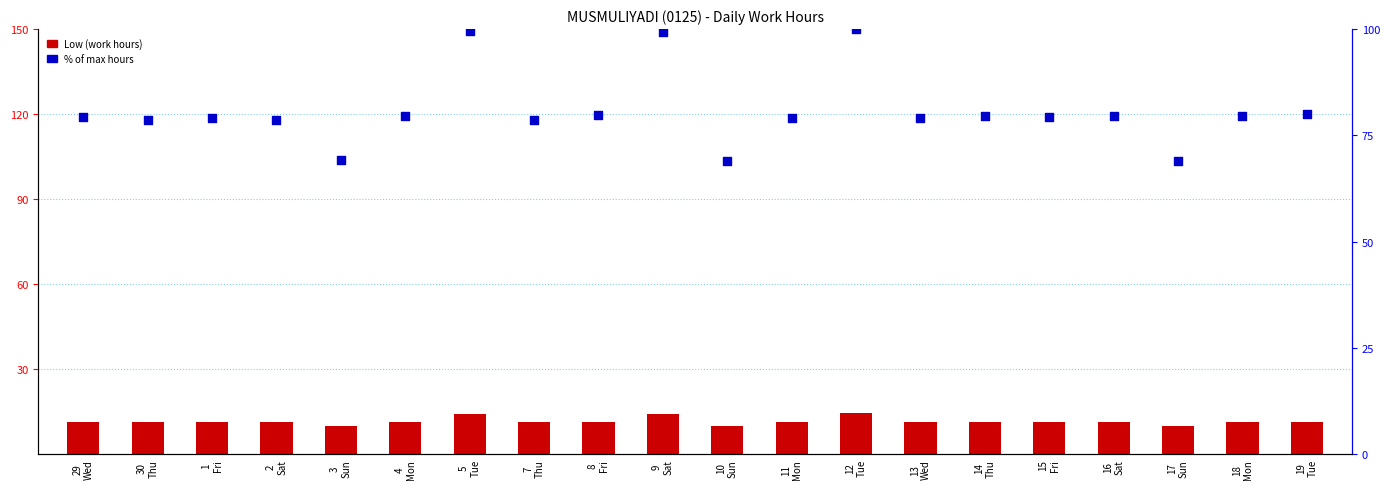

Which series reaches the minimum Y coordinate?

Low (hours)